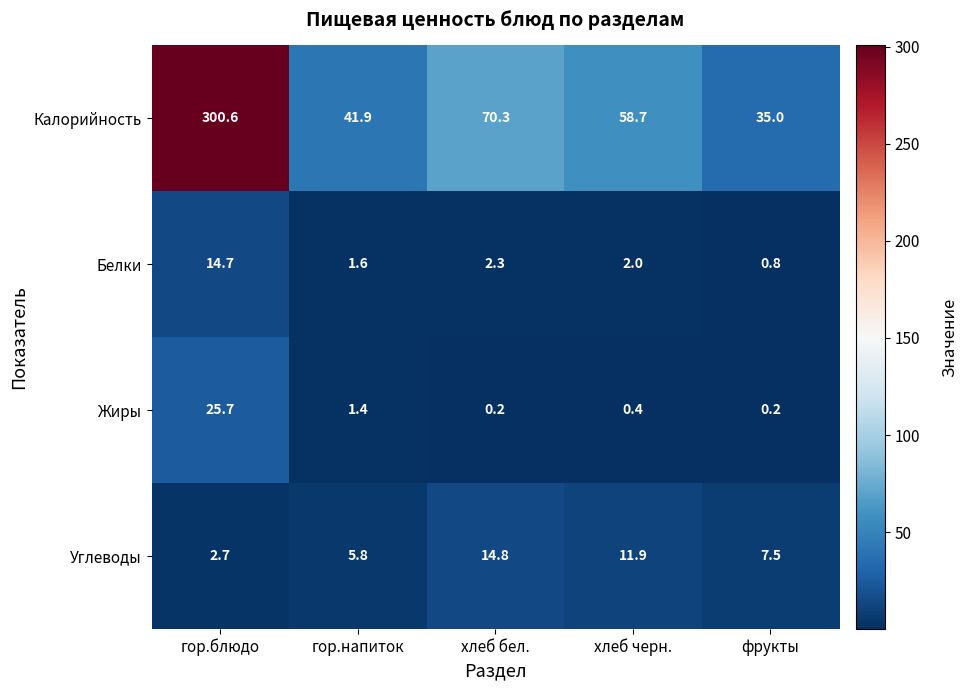

Reading left to right, transcribe all the data shown in this chart.

Калорийность: 300.6	41.9	70.3	58.7	35.0
Белки: 14.7	1.6	2.3	2.0	0.8
Жиры: 25.7	1.4	0.2	0.4	0.2
Углеводы: 2.7	5.8	14.8	11.9	7.5